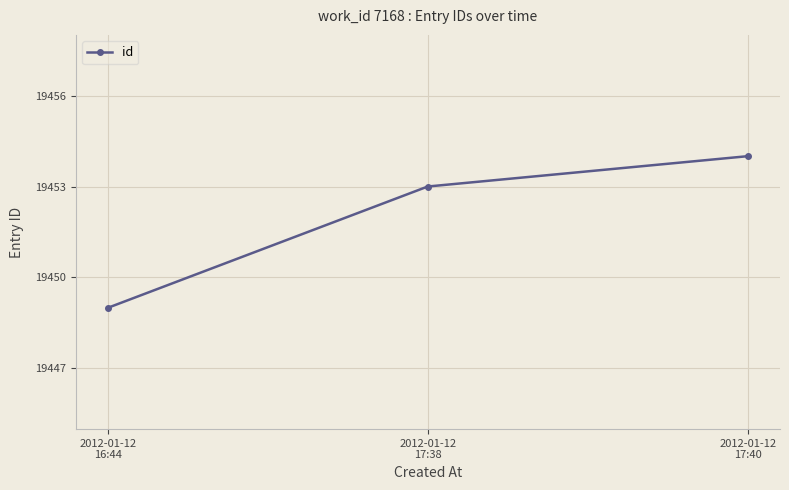

Between 2012-01-12
17:40 and 2012-01-12
16:44, which is larger?

2012-01-12
17:40